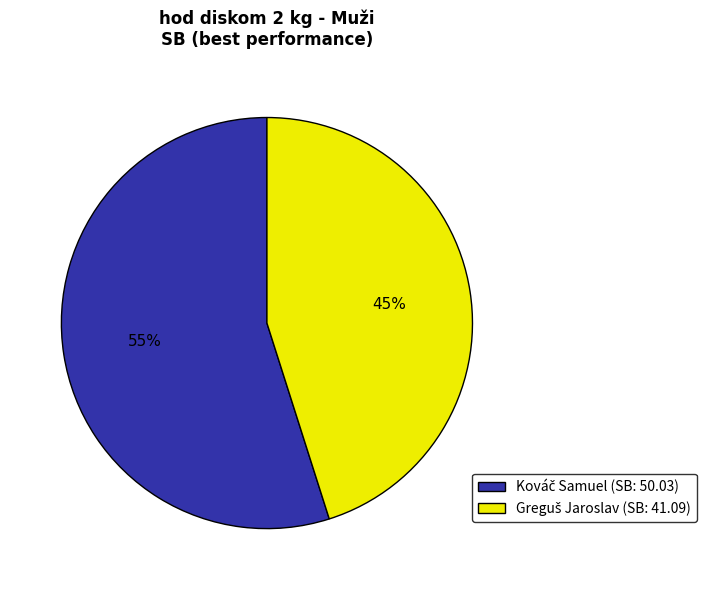

To the nearest percent, what is the average slice percentage?

50%